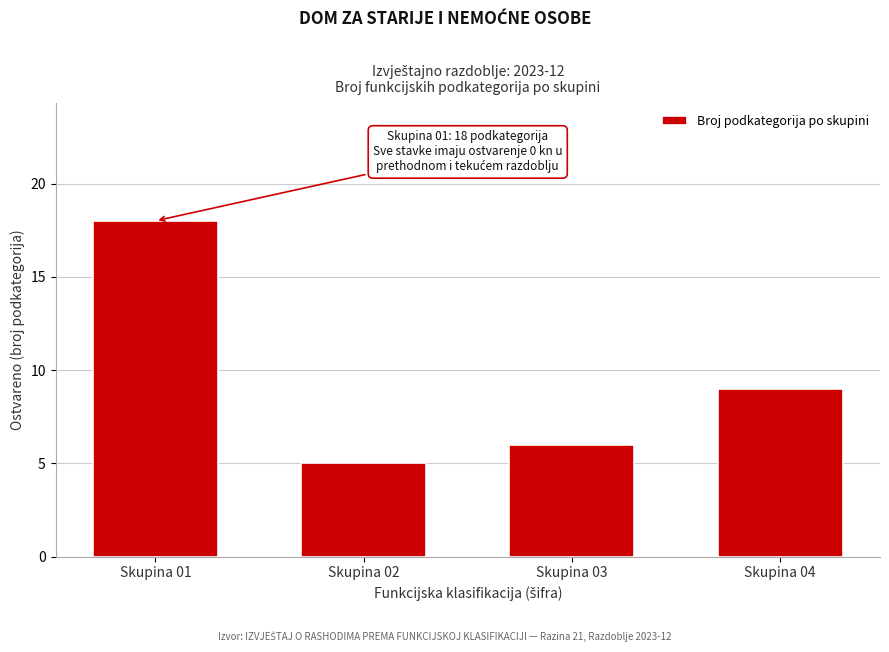

Reading left to right, extract all data points from this chart.

18	5	6	9